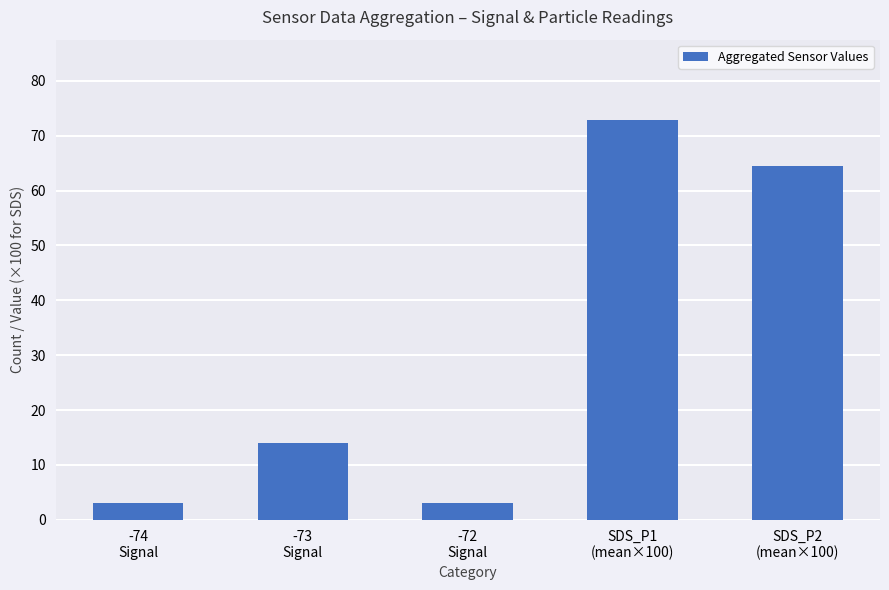

How many values are below 14?

2